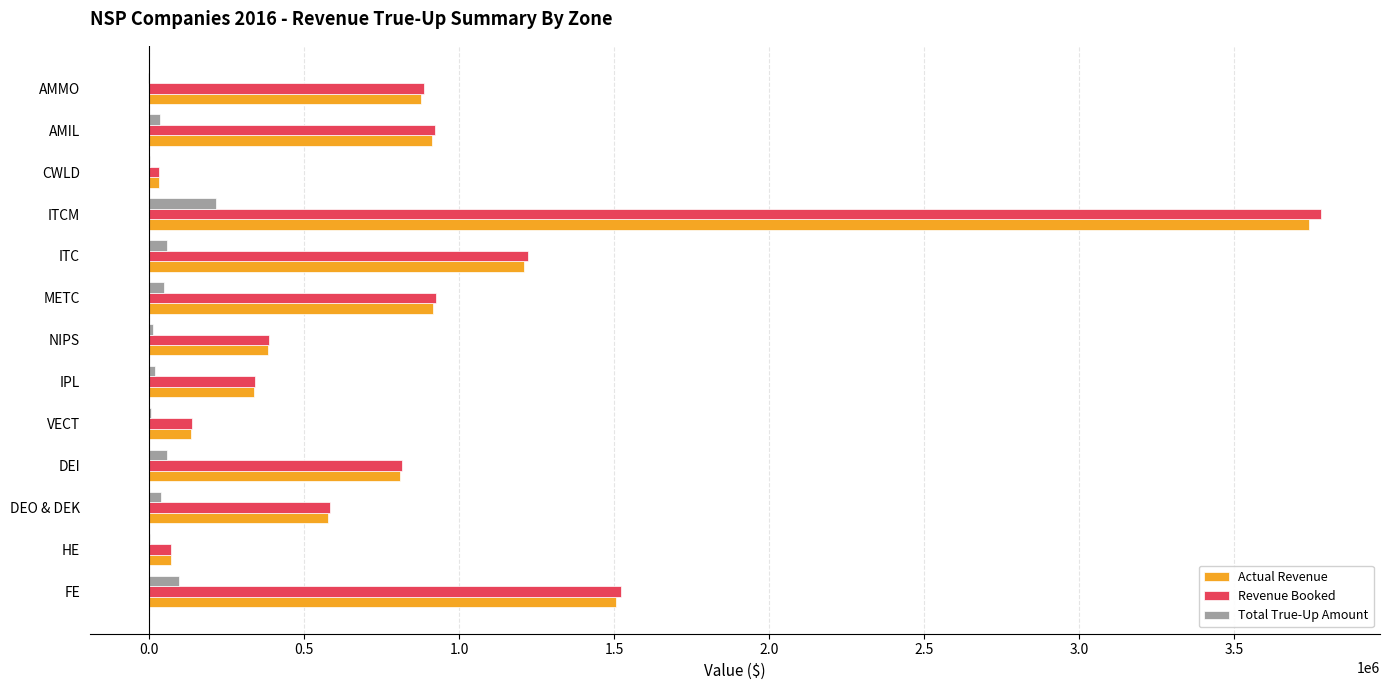

Which series has the largest range (max minus min)?

Revenue Booked